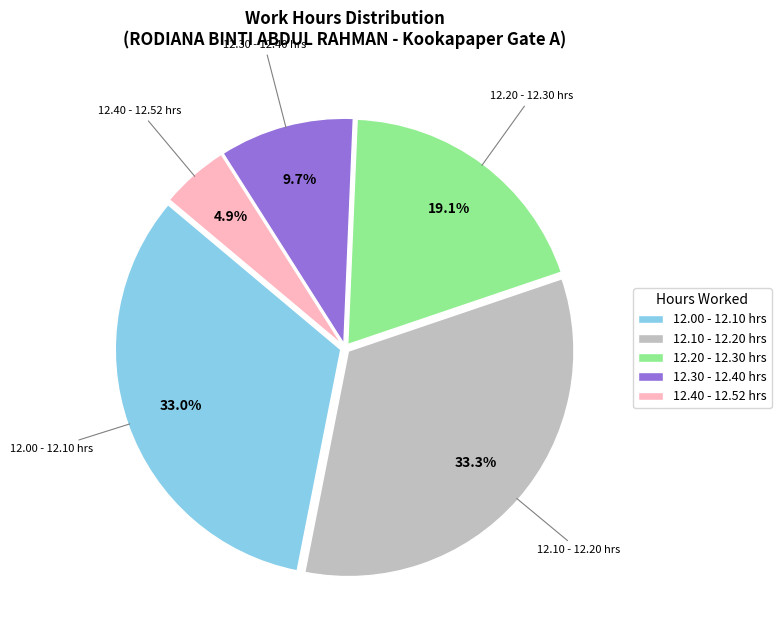

Which has a higher value, 12.30 - 12.40 hrs or 12.20 - 12.30 hrs?

12.20 - 12.30 hrs